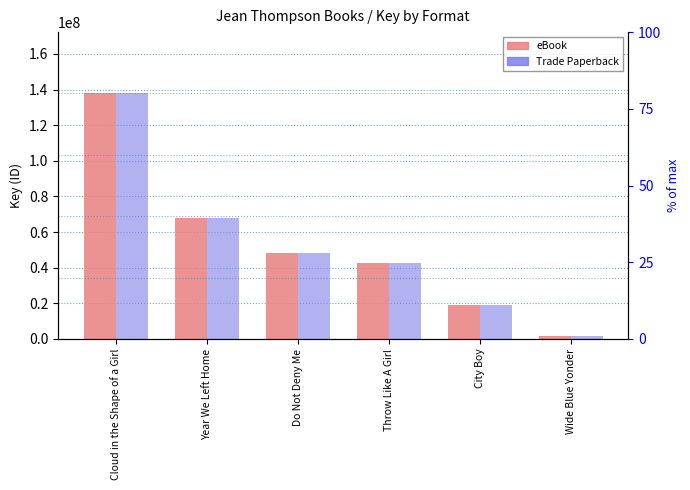

Reading left to right, extract all data points from this chart.

eBook: 137831650	67655865	48017048	42412778	18794560	1785216
Trade Paperback: 137831650	67655865	48017048	42412778	18794560	1785216